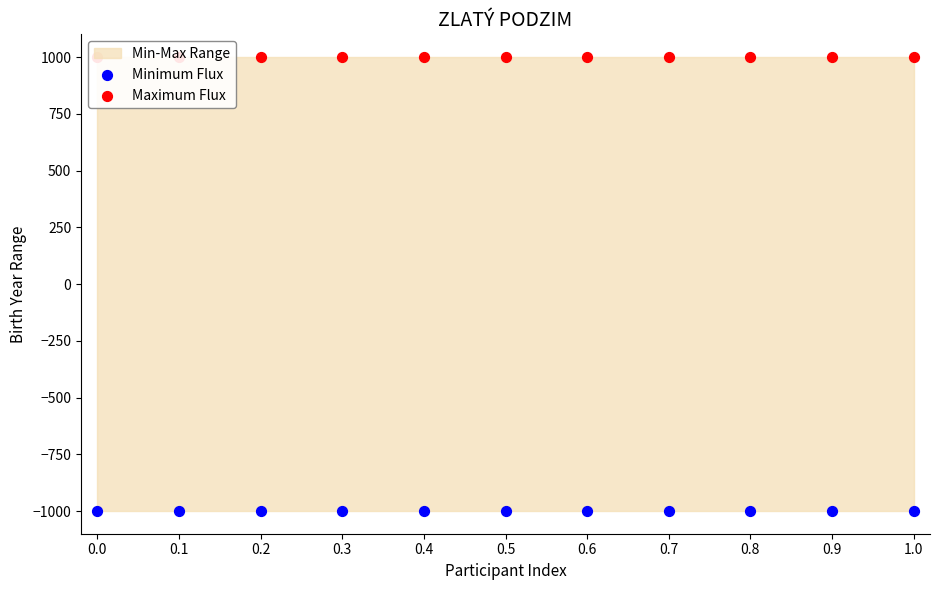

Which series contains the lowest Y value?

Minimum Flux